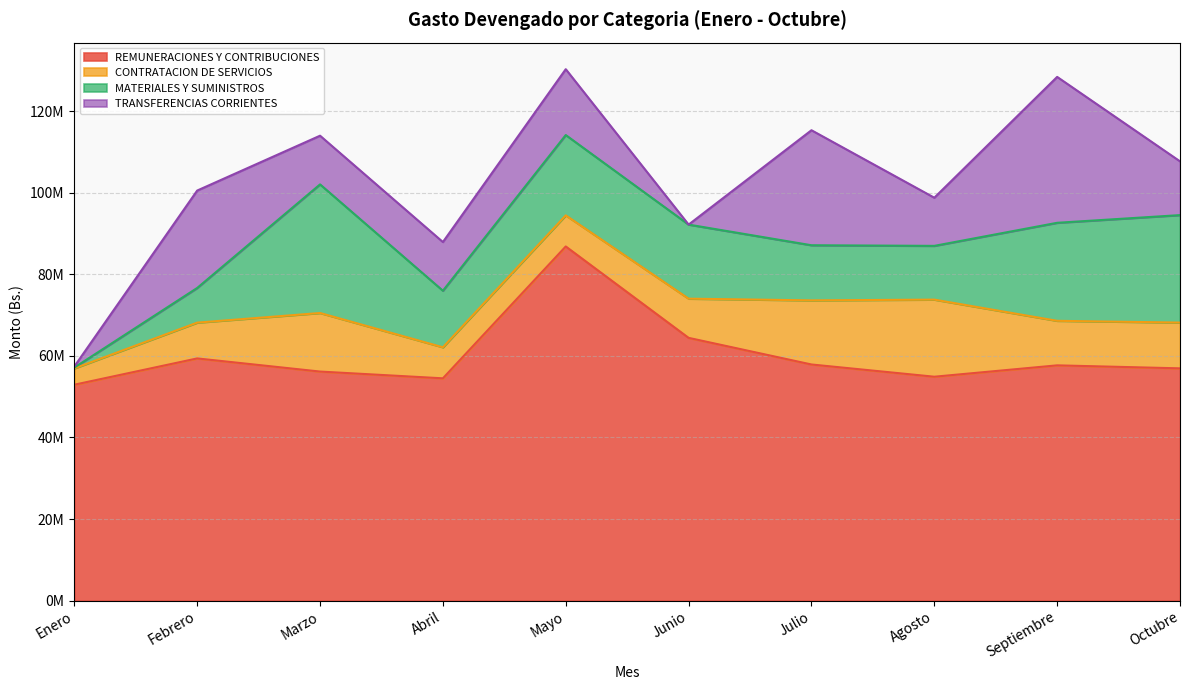

What is the total value across all series at Mayo?

130259972.2